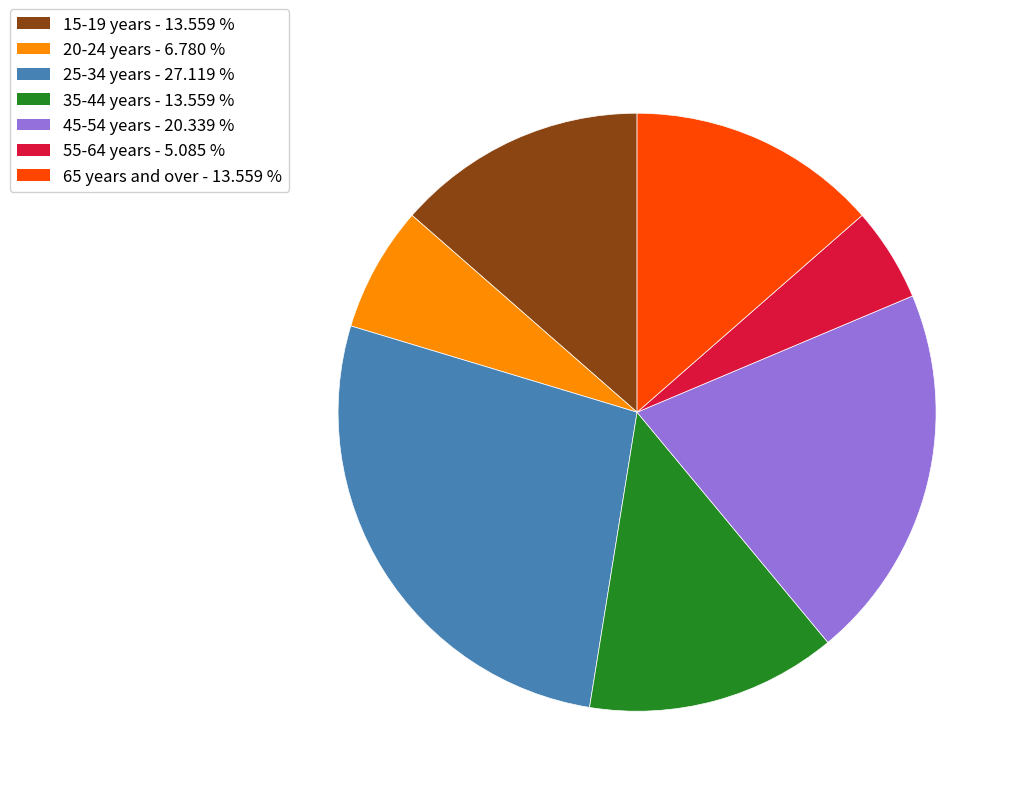

How many segments does this pie chart have?

7